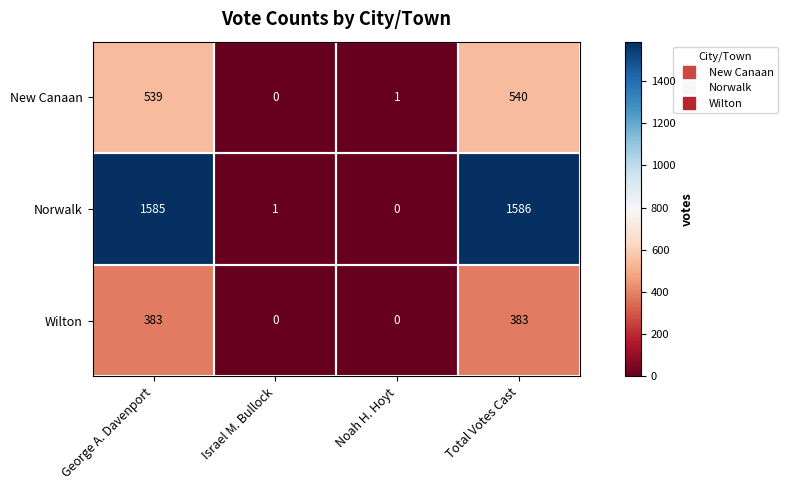

Is it true that New Canaan equals 1 at Noah H. Hoyt?

True